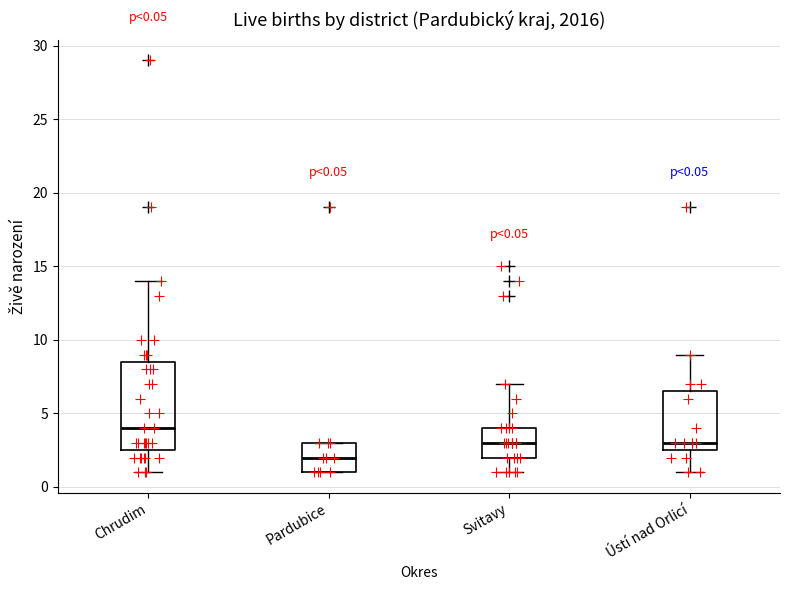

Comparing the boxes themselves (not the whiskers), which one is the tallest?

Chrudim